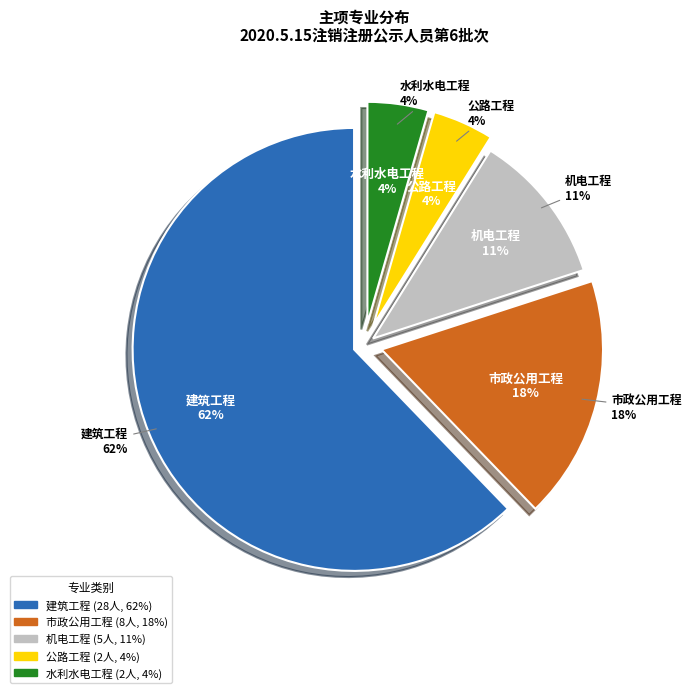

Do 机电工程 and 市政公用工程 together represent more than half of the pie?

No